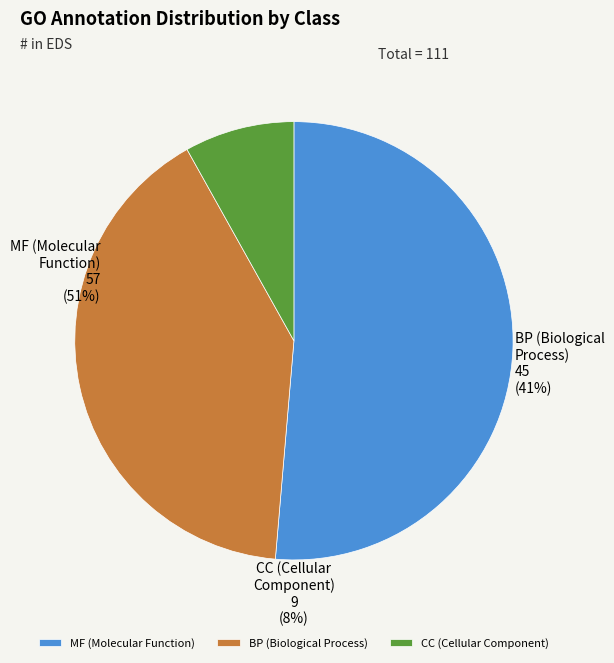

How many segments does this pie chart have?

3